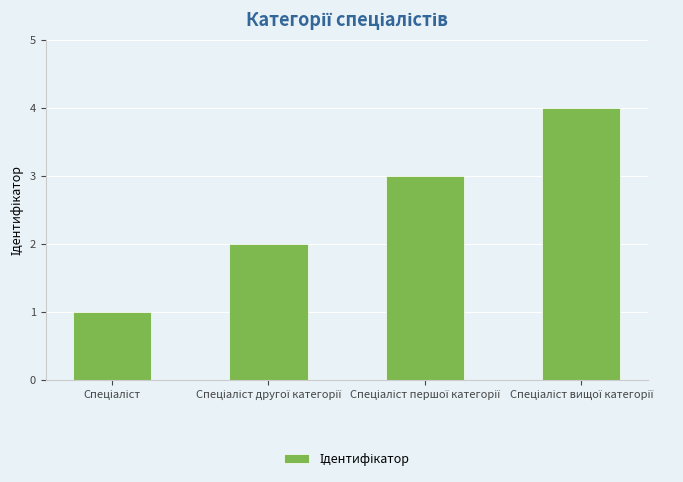

What is the greatest value displayed?

4